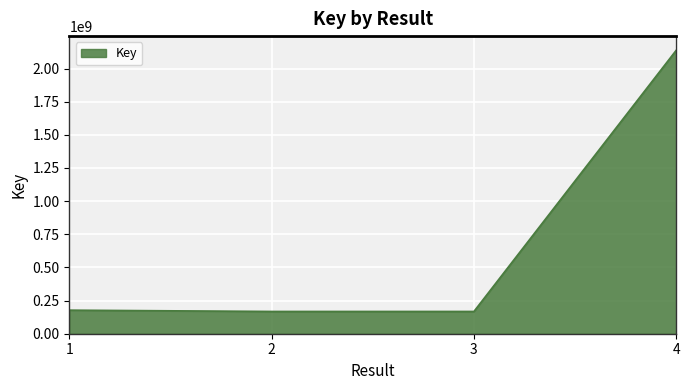

Count the number of categories in the chart.

4